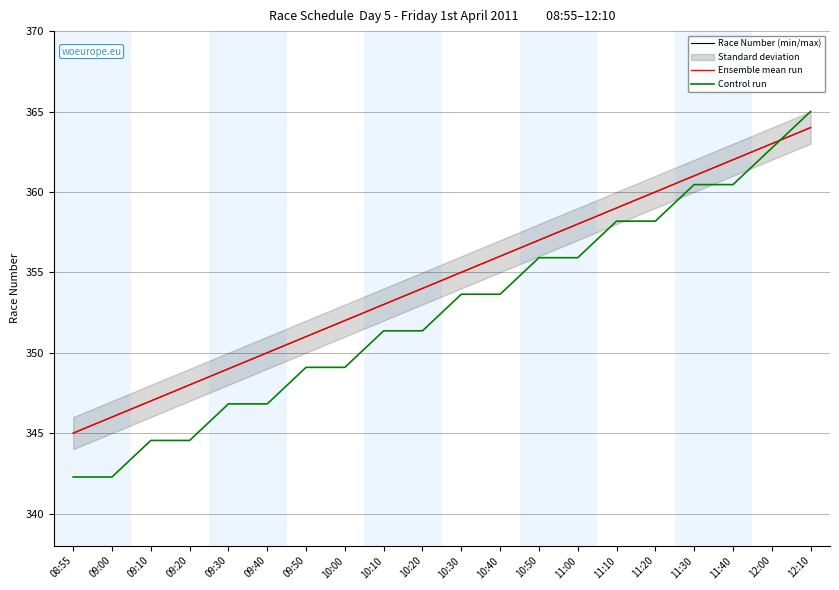

At which label is Race Number (min/max) closest to 354?

10:20